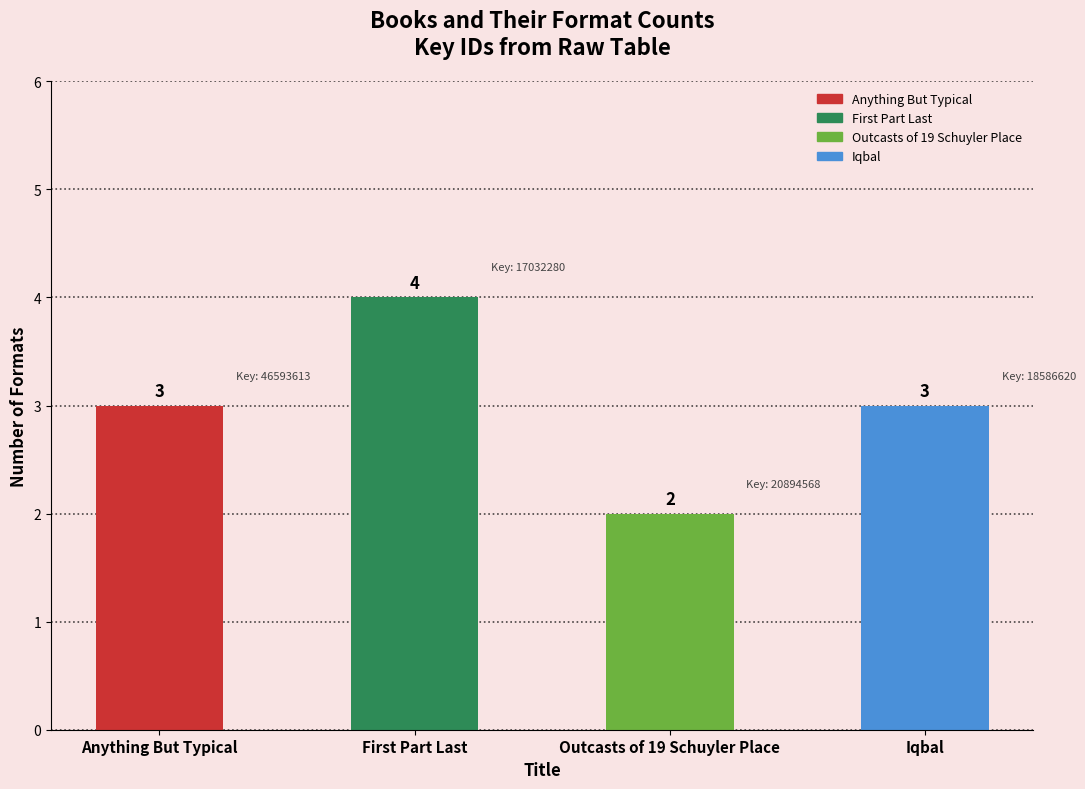

What is the approximate value at Anything But Typical?

3